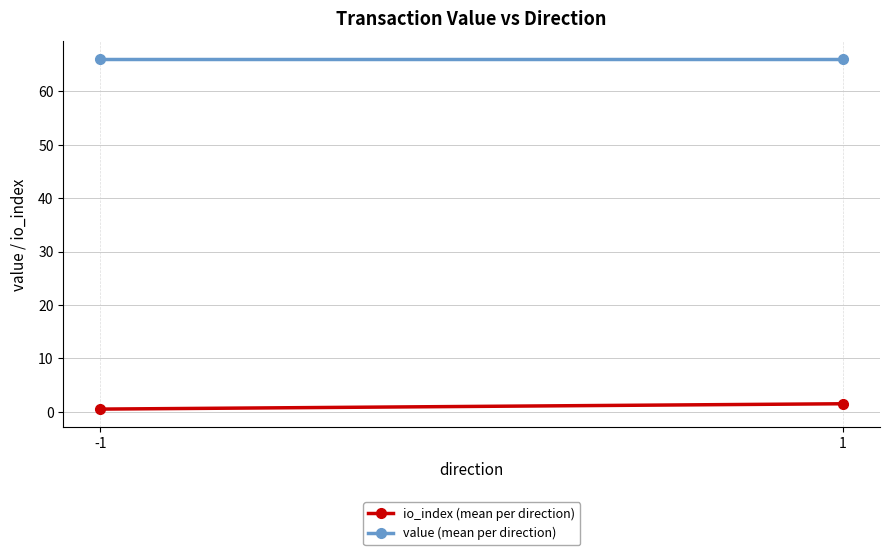

What are all the series names shown in the legend?

io_index (mean per direction), value (mean per direction)